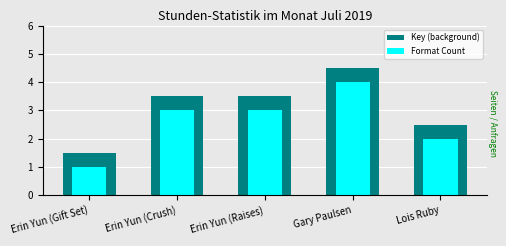

Between Erin Yun (Raises) and Erin Yun (Crush), which is larger?

Erin Yun (Raises)